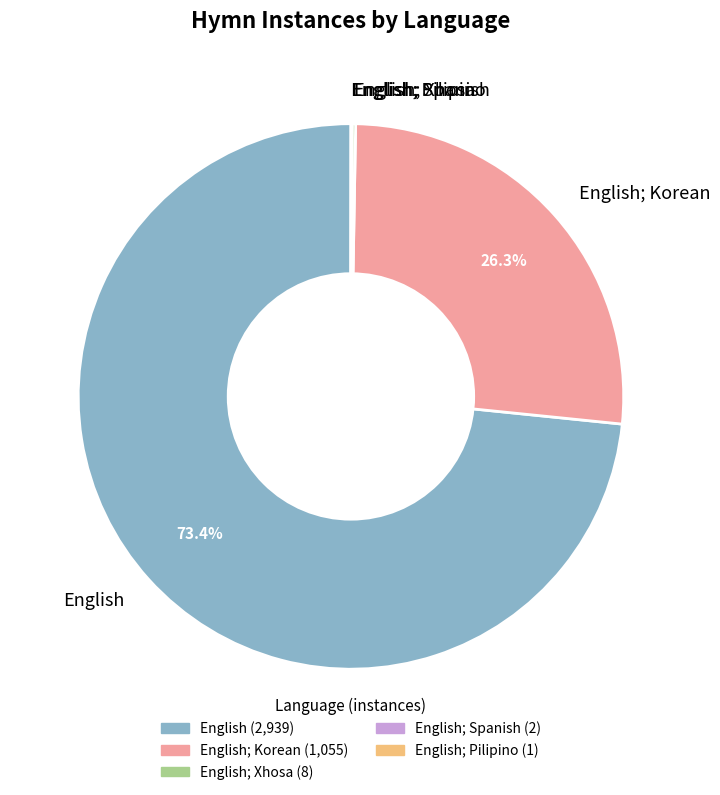

Which slice is the largest?

English